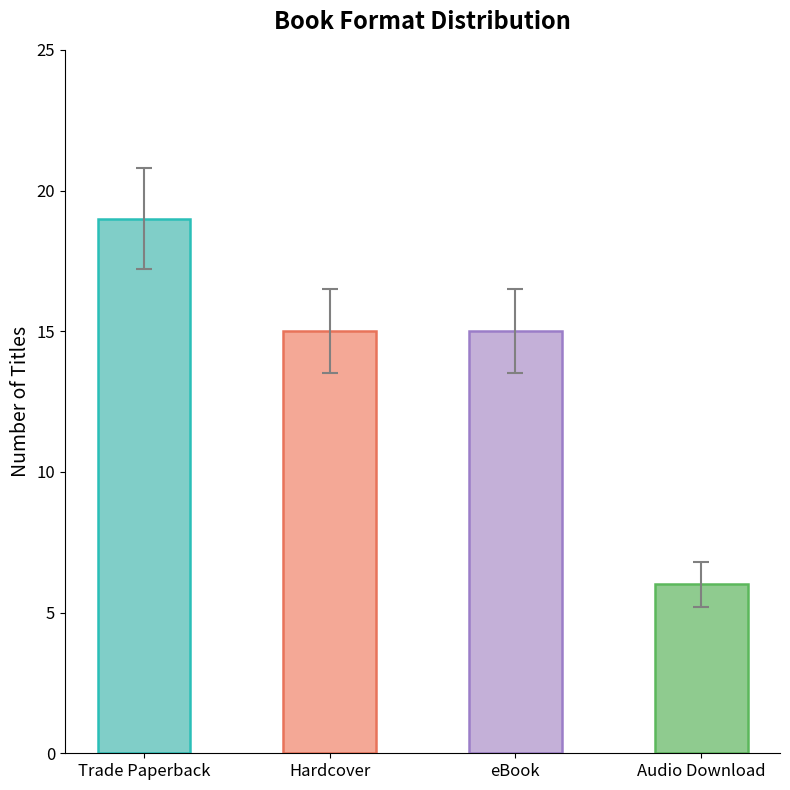

Which category has the highest value across all series?

Trade Paperback